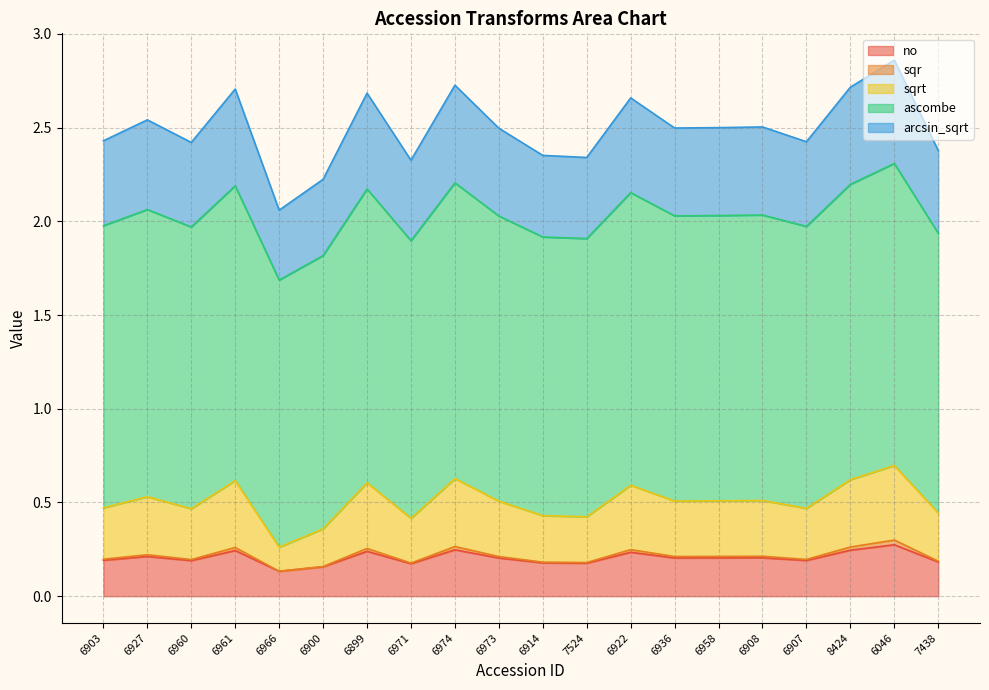

At which category is the sum across all series the highest?

6046